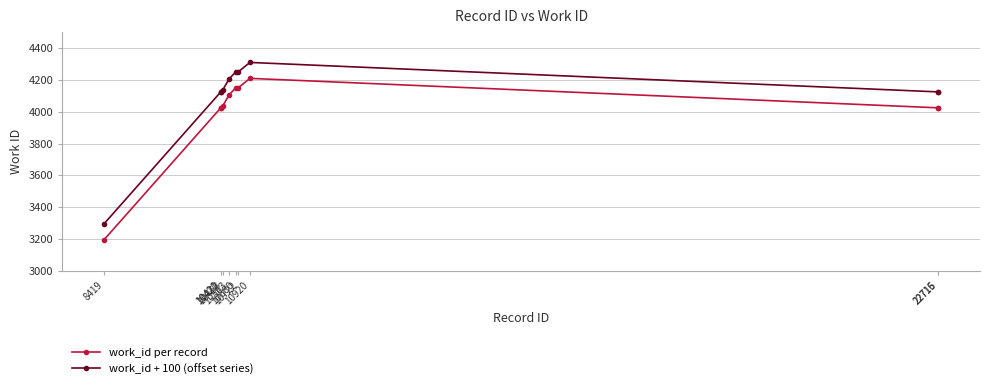

List the series in order of their overall mean, lowest first.

work_id per record, work_id + 100 (offset series)